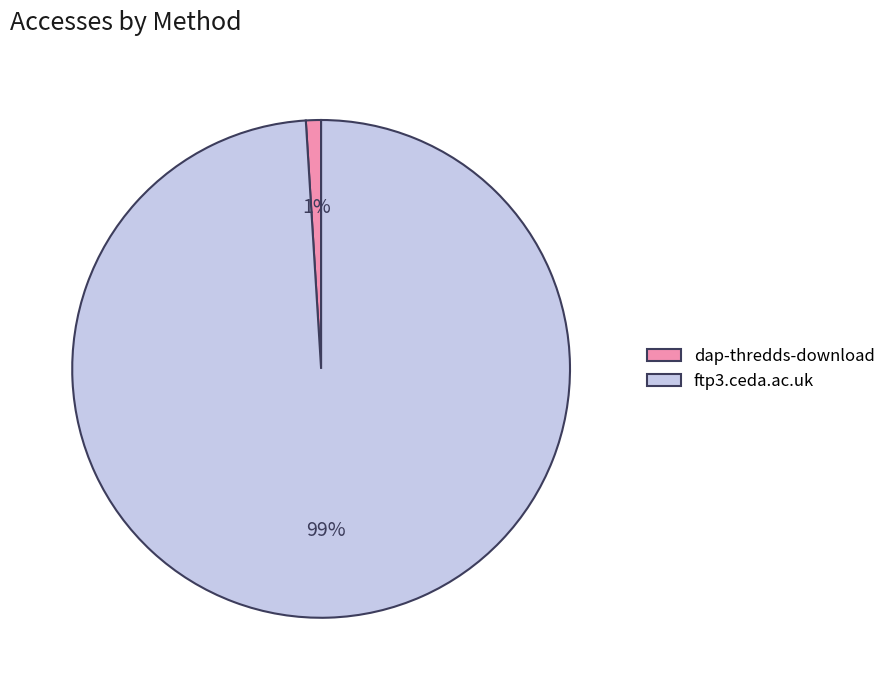

Rank the categories by value from lowest to highest.

dap-thredds-download, ftp3.ceda.ac.uk